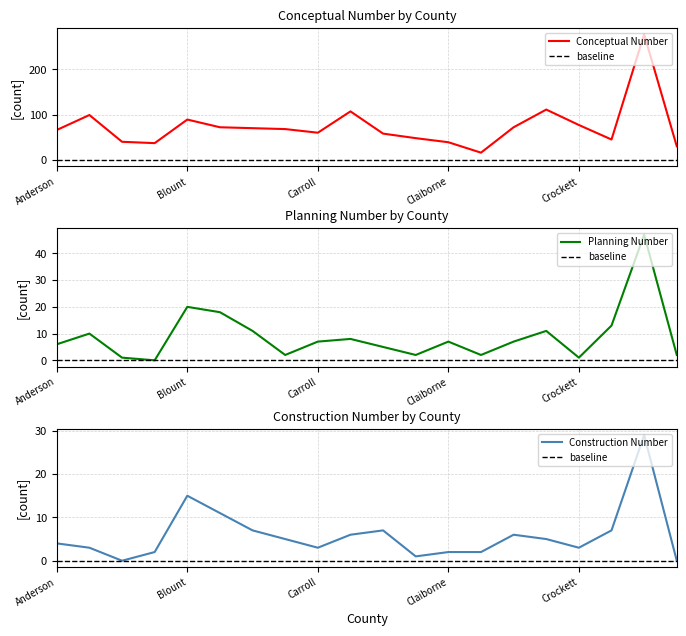

Reading right to left, extract all data points from this chart.

Conceptual Number: Decatur=30	Davidson=277	Cumberland=45	Crockett=77	Coffee=111	Cocke=72	Clay=16	Claiborne=39	Chester=48	Cheatham=58	Carter=107	Carroll=60	Cannon=68	Campbell=70	Bradley=72	Blount=89	Bledsoe=37	Benton=40	Bedford=99	Anderson=66
Planning Number: Decatur=2	Davidson=47	Cumberland=13	Crockett=1	Coffee=11	Cocke=7	Clay=2	Claiborne=7	Chester=2	Cheatham=5	Carter=8	Carroll=7	Cannon=2	Campbell=11	Bradley=18	Blount=20	Bledsoe=0	Benton=1	Bedford=10	Anderson=6
Construction Number: Decatur=0	Davidson=29	Cumberland=7	Crockett=3	Coffee=5	Cocke=6	Clay=2	Claiborne=2	Chester=1	Cheatham=7	Carter=6	Carroll=3	Cannon=5	Campbell=7	Bradley=11	Blount=15	Bledsoe=2	Benton=0	Bedford=3	Anderson=4